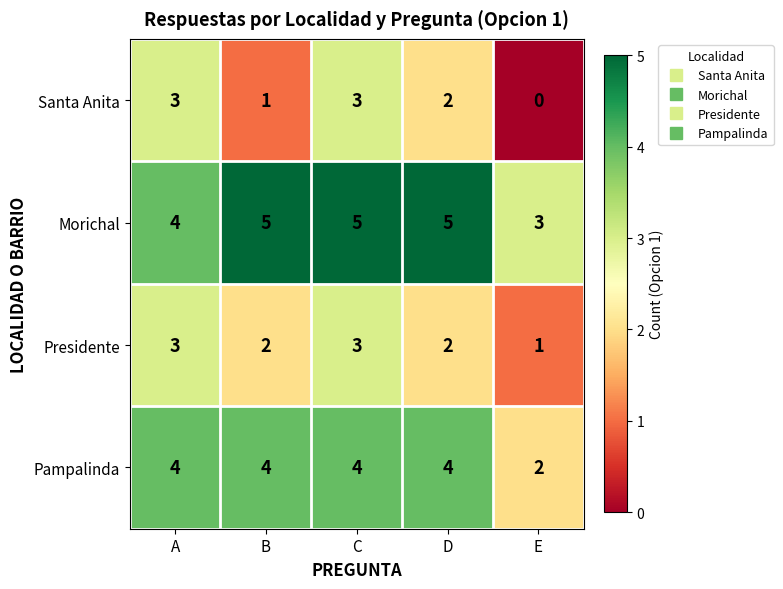

Reading left to right, list all the values displayed in this chart.

Santa Anita: A=3	B=1	C=3	D=2	E=0
Morichal: A=4	B=5	C=5	D=5	E=3
Presidente: A=3	B=2	C=3	D=2	E=1
Pampalinda: A=4	B=4	C=4	D=4	E=2